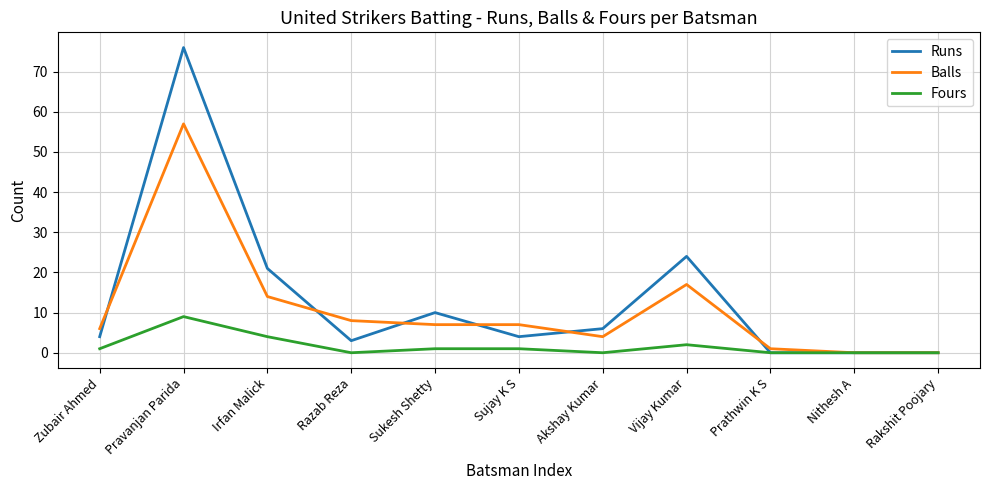

Does the chart display data point markers on the line(s)?

No